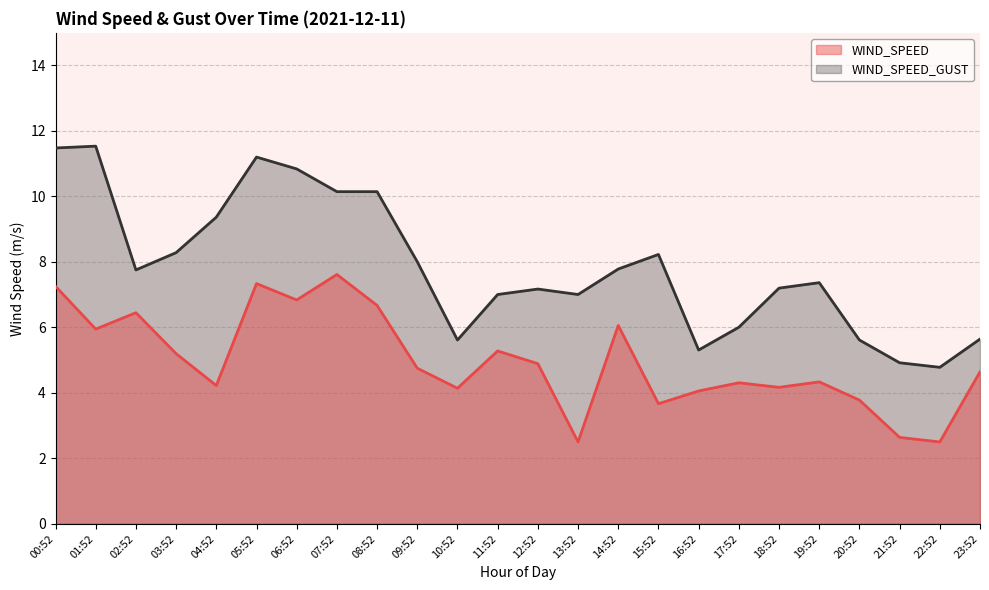

What are all the series names shown in the legend?

WIND_SPEED, WIND_SPEED_GUST